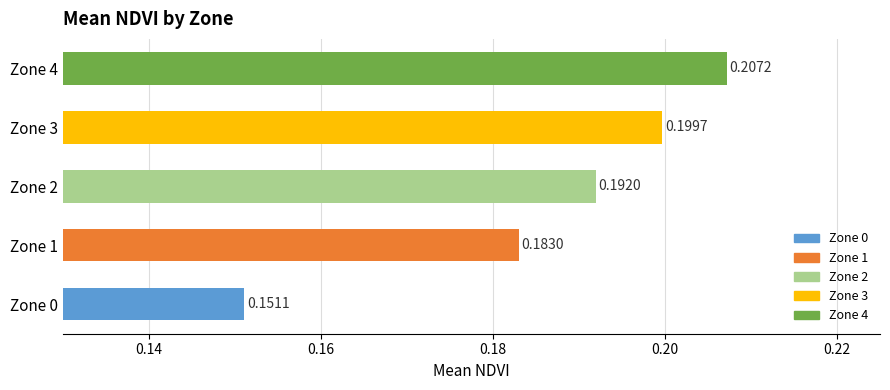

Rank the categories by value from highest to lowest.

Zone 4, Zone 3, Zone 2, Zone 1, Zone 0